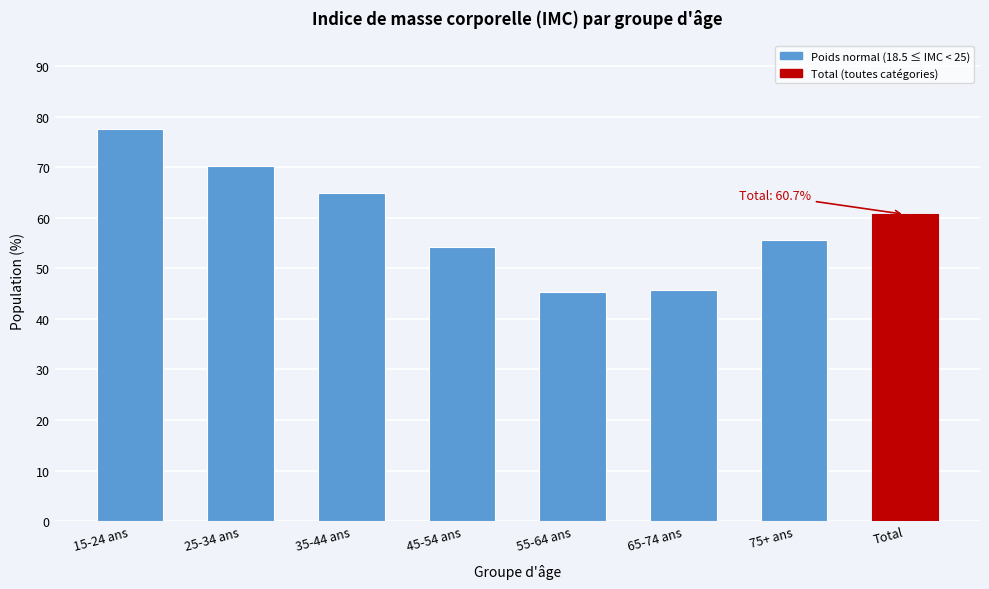

Reading left to right, what are all the values shown in this chart?

15-24 ans=77.6	25-34 ans=70.2	35-44 ans=64.9	45-54 ans=54.2	55-64 ans=45.2	65-74 ans=45.7	75+ ans=55.6	Total=60.7